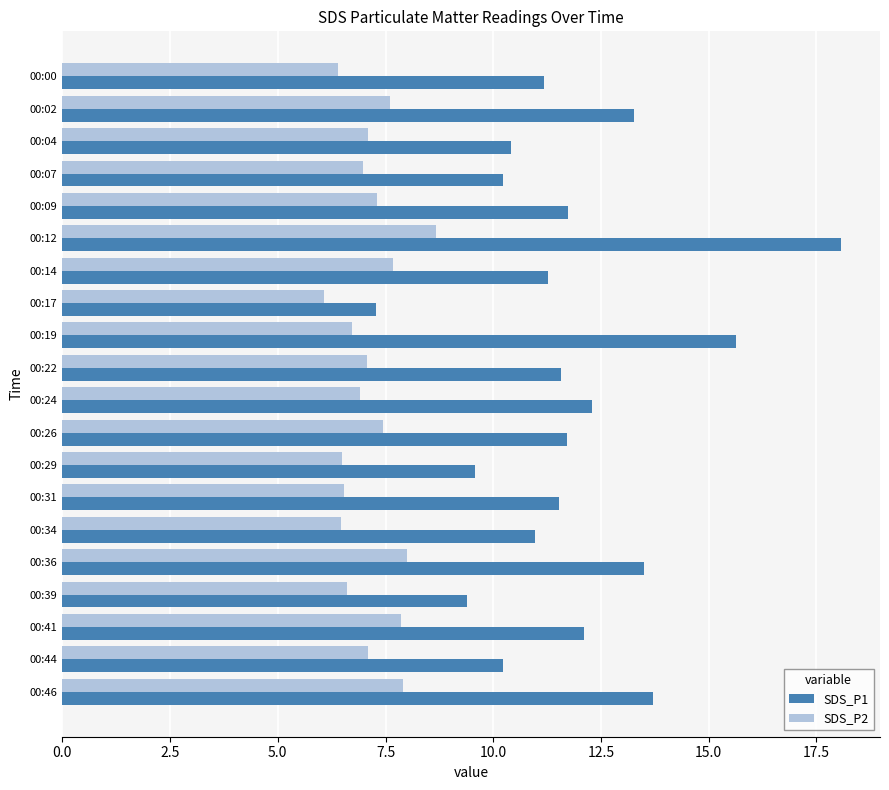

Which category has the lowest value in the SDS_P2 series?

00:17